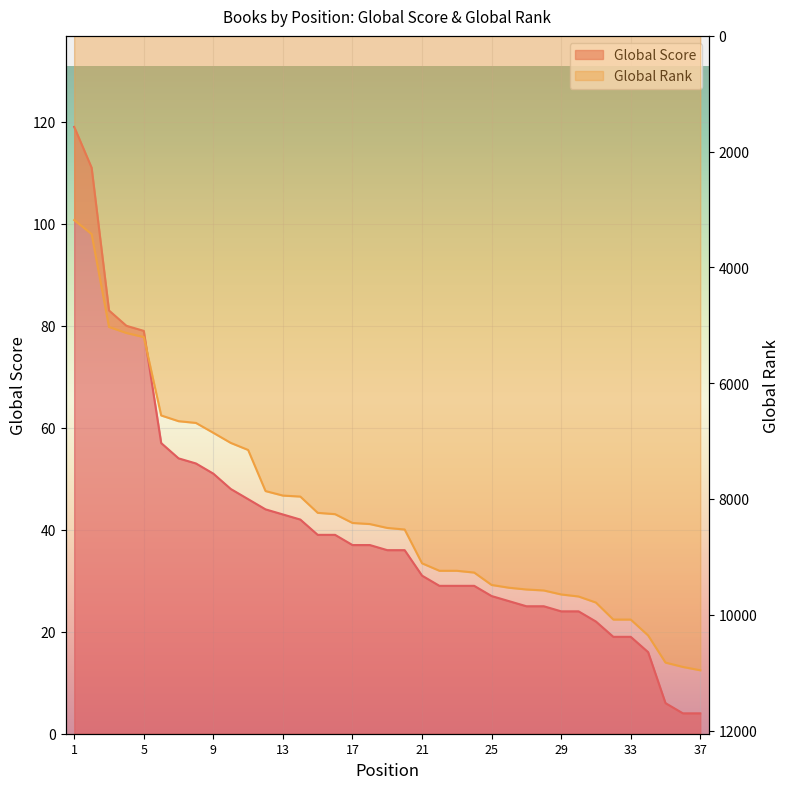

True or false: Global Rank has a value of 14349 at 18.

False